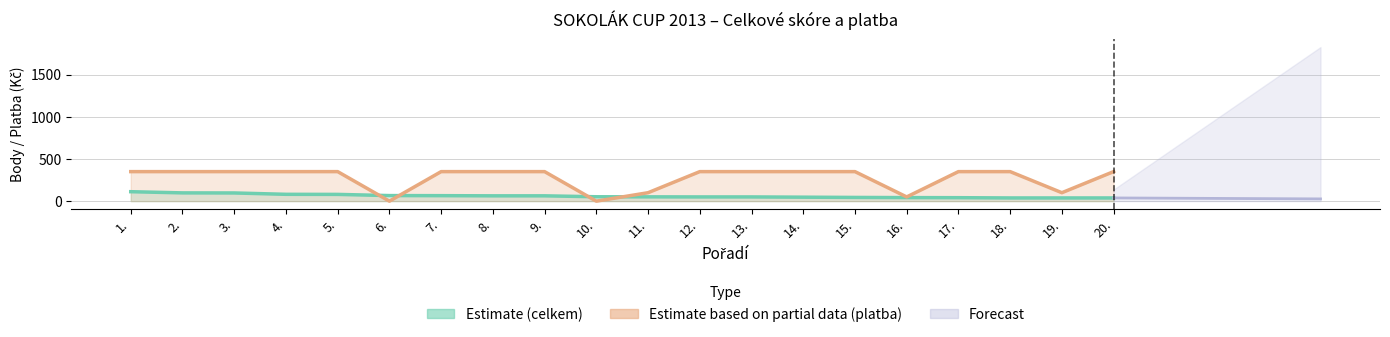

Rank the categories by Forecast value from lowest to highest.

20., 19., 18., 17., 16., 15., 14., 13., 12., 11., 10., 9., 8., 7., 6., 5., 4., 3., 2., 1.